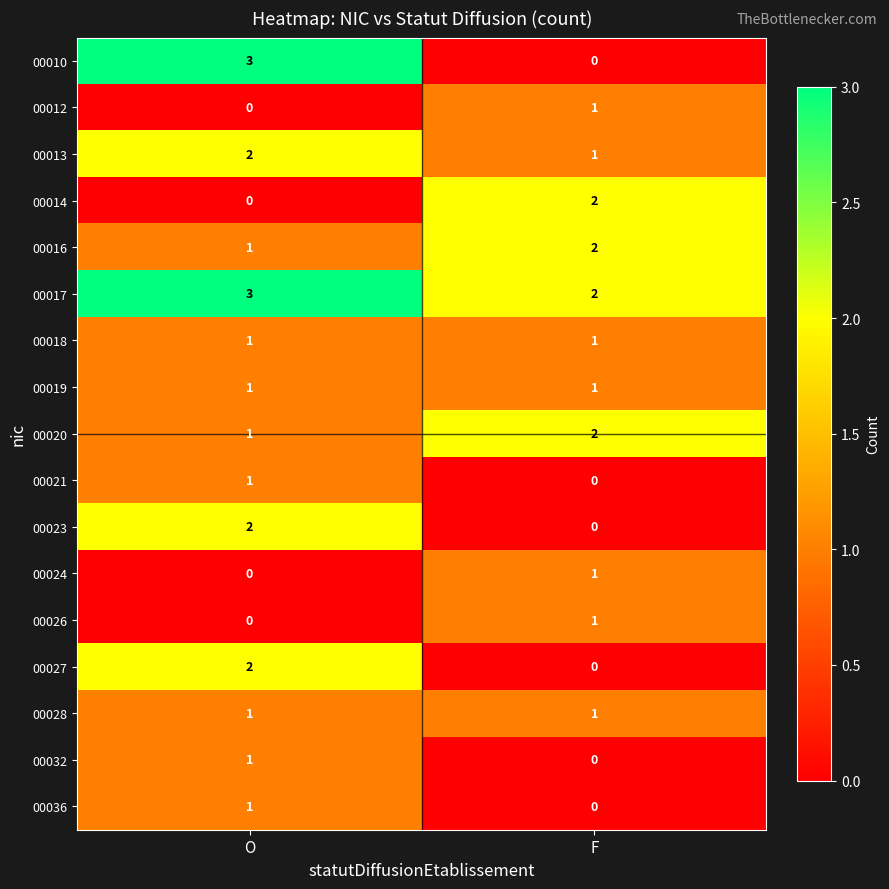

List the labels in order of 00016 value, smallest first.

O, F